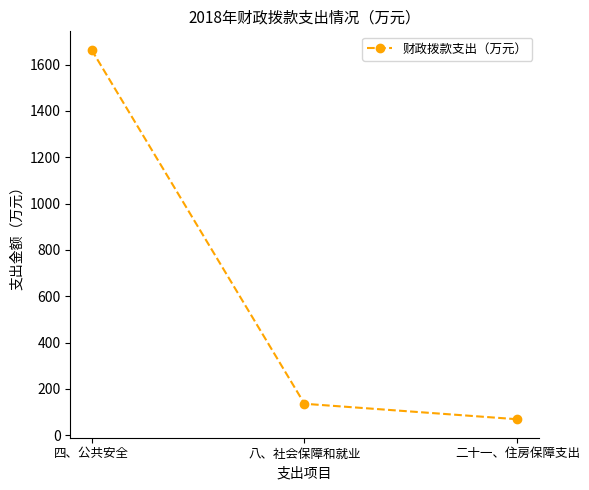

Reading left to right, extract all data points from this chart.

四、公共安全=1663.8	八、社会保障和就业=135.9	二十一、住房保障支出=69.1